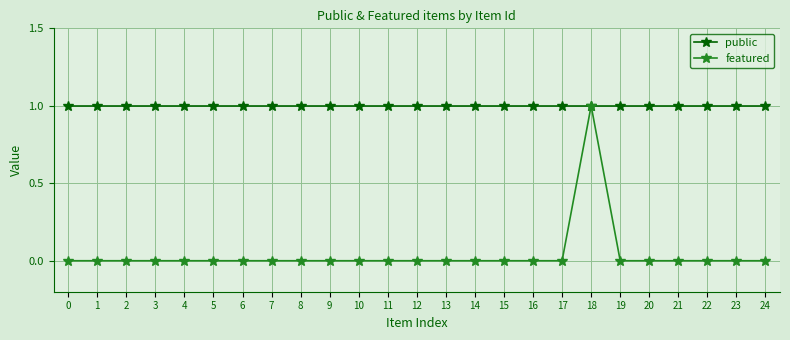

What value does the public series have at 10?

1